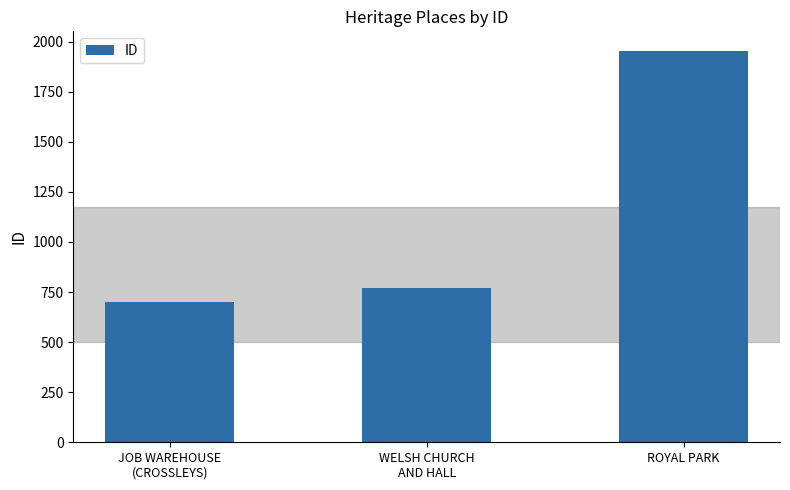

What is the value of the 3rd bar from the left?

1954